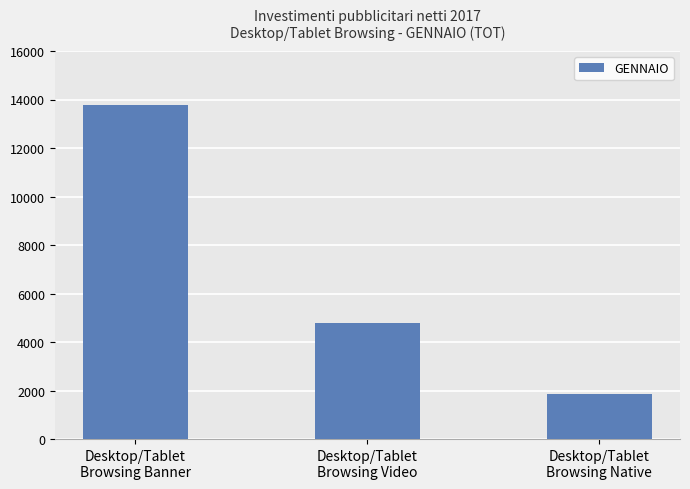

True or false: the data shows 1861.3 at Desktop/Tablet
Browsing Native.

True